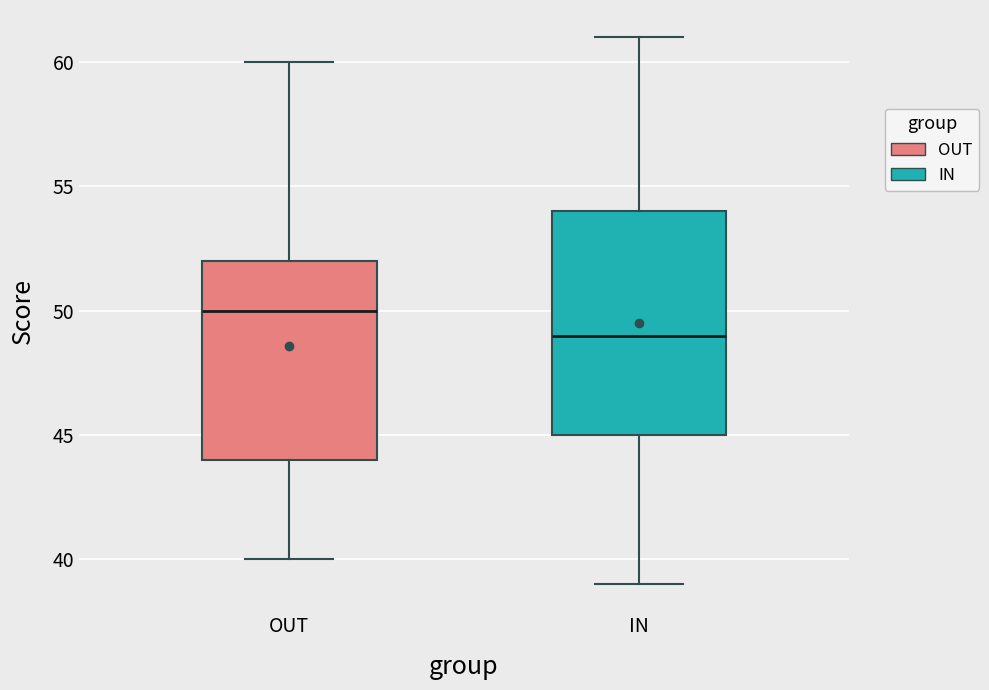

Which box has the lowest median line?

IN